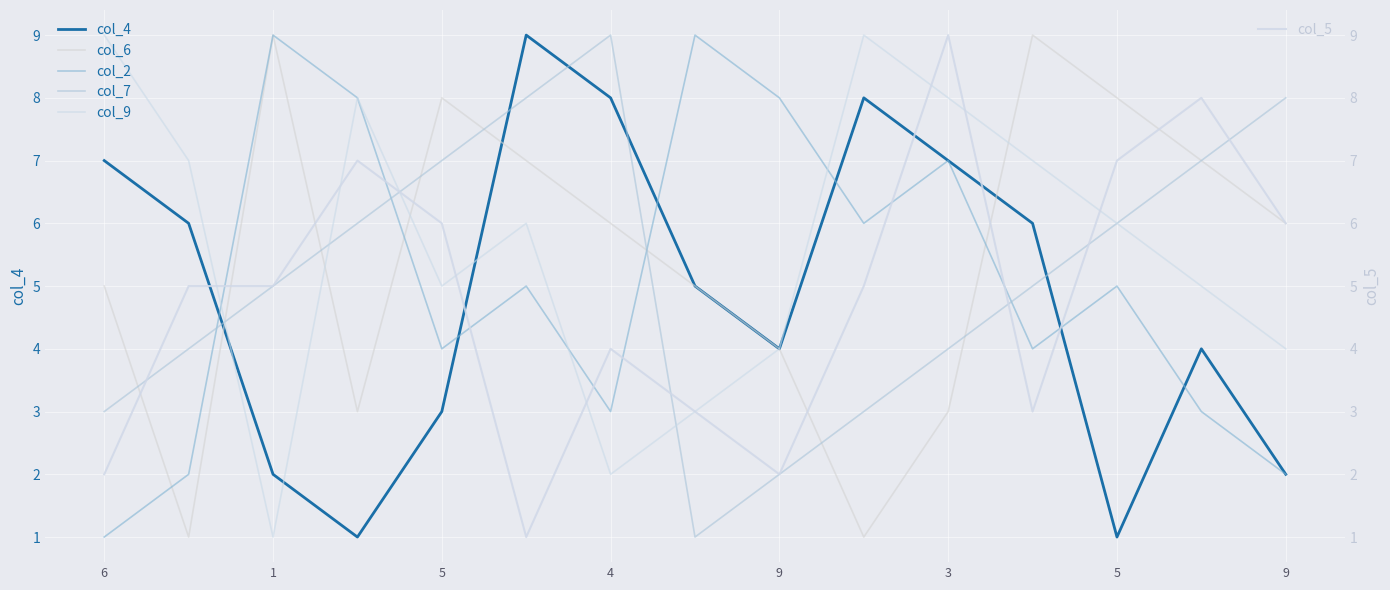

What is the sum of all col_2 values?

76